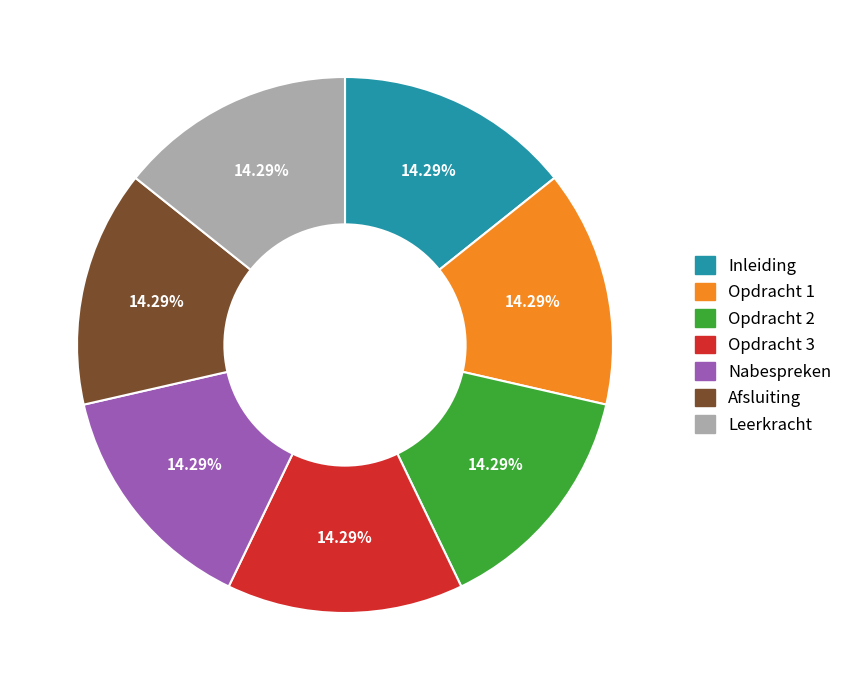

Approximately how many times larger is the value at Leerkracht compared to Inleiding?

1.0